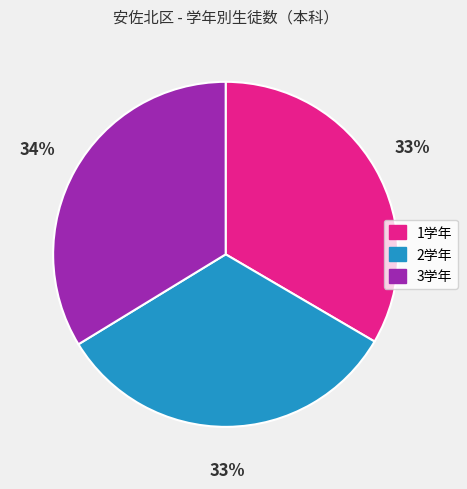

To the nearest percent, what is the combined percentage of 2学年 and 1学年?

66%